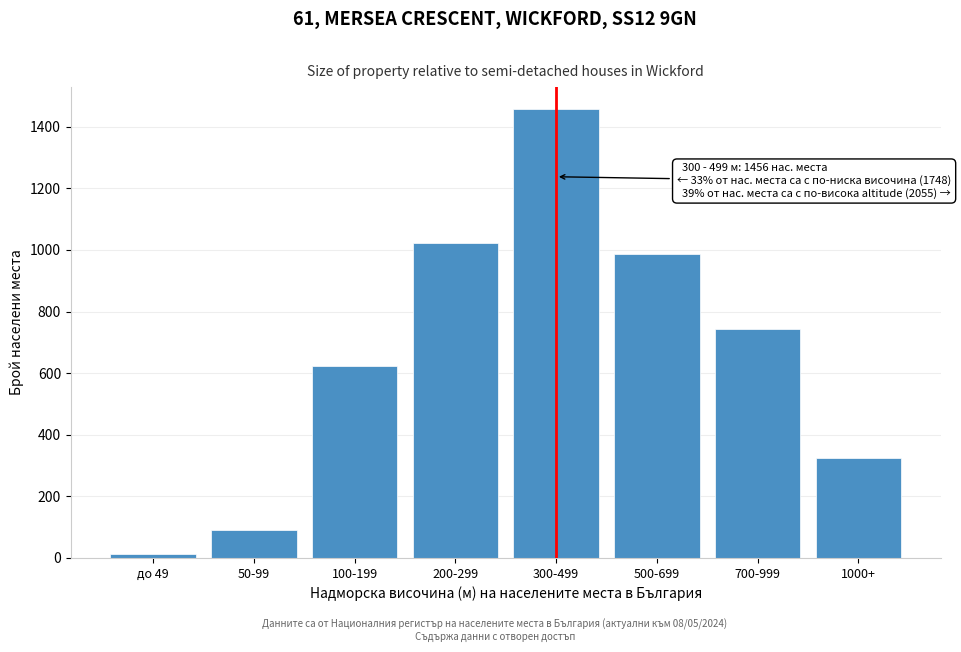

Reading left to right, extract all data points from this chart.

12	89	623	1024	1456	987	743	325